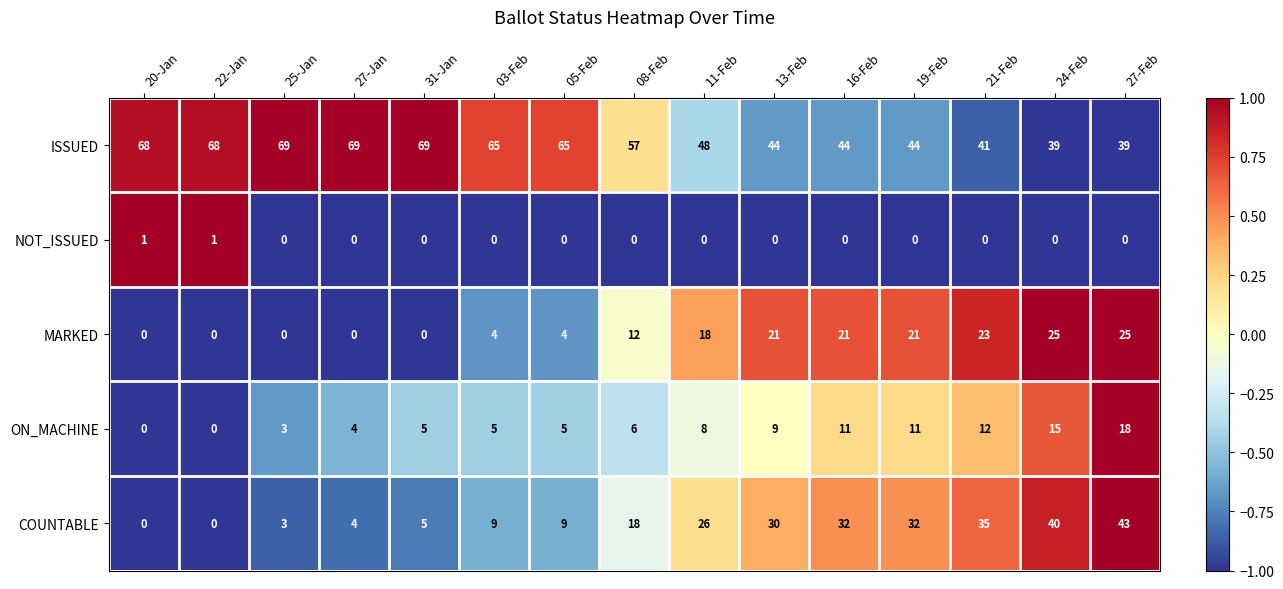

How many NOT_ISSUED values are between 0 and 1?

15